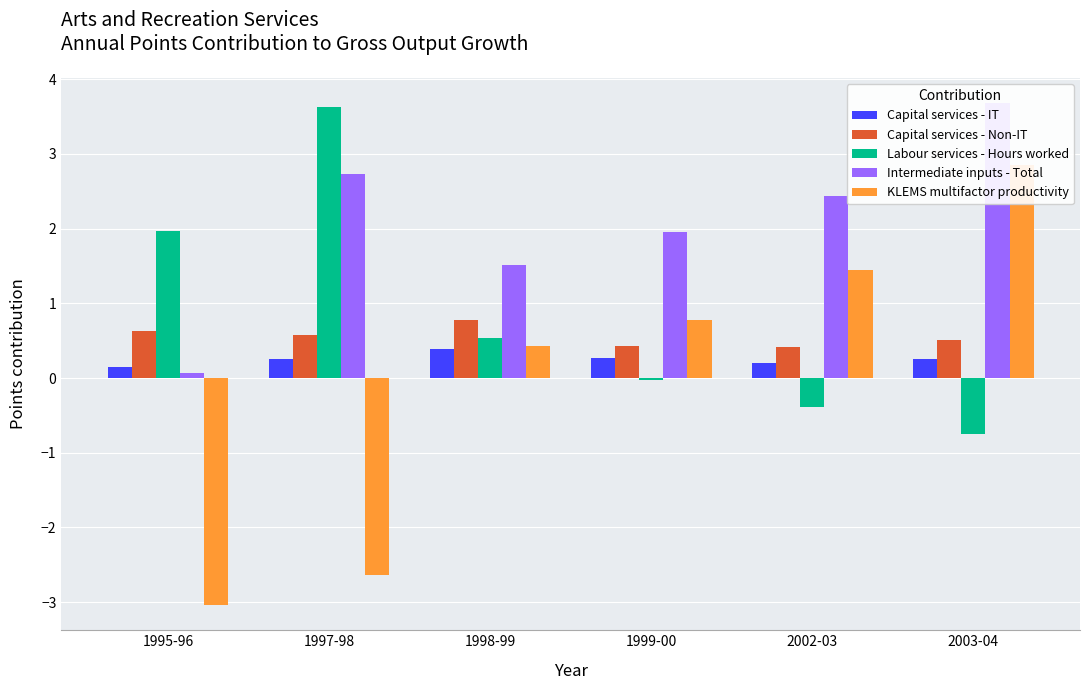

Rank the series at 1999-00 from highest to lowest value.

Intermediate inputs - Total, KLEMS multifactor productivity, Capital services - Non-IT, Capital services - IT, Labour services - Hours worked